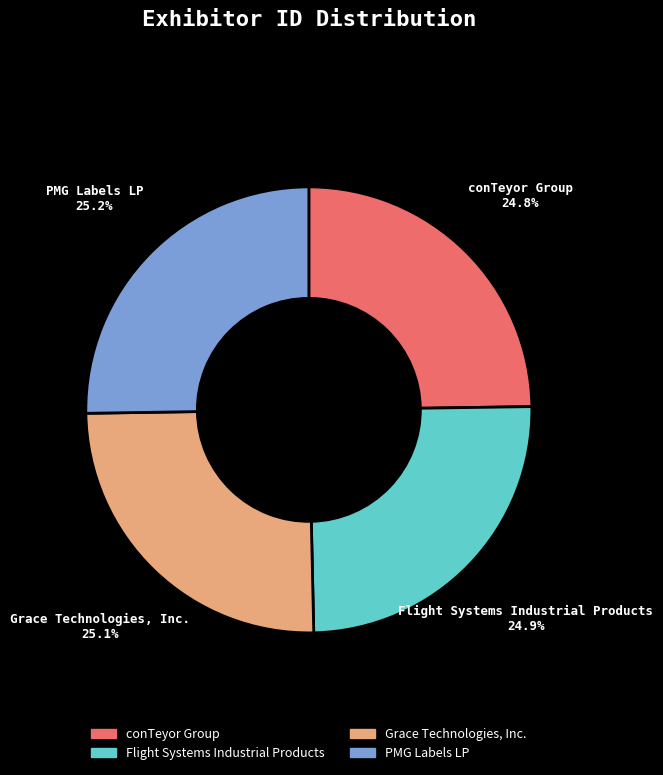

Approximately how many times larger is the value at Flight Systems Industrial Products compared to PMG Labels LP?

1.0